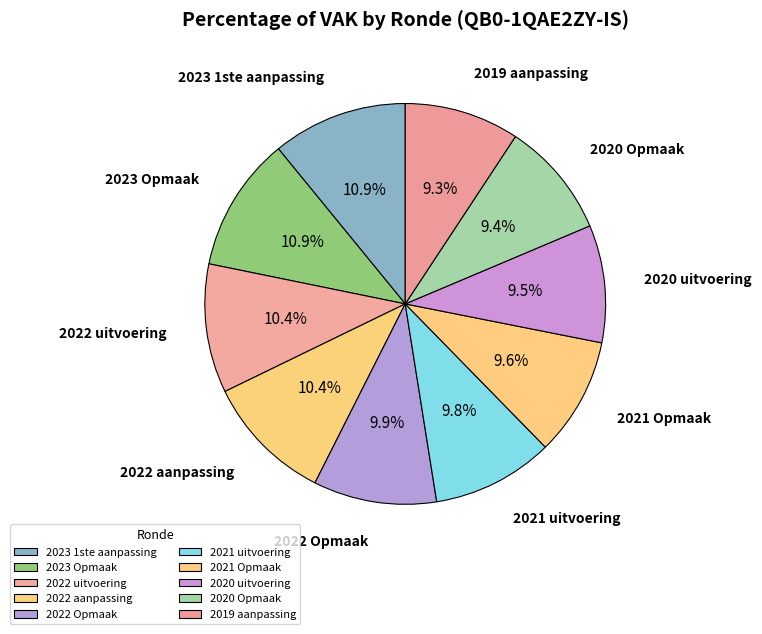

Do 2020 Opmaak and 2023 1ste aanpassing together represent more than half of the pie?

No